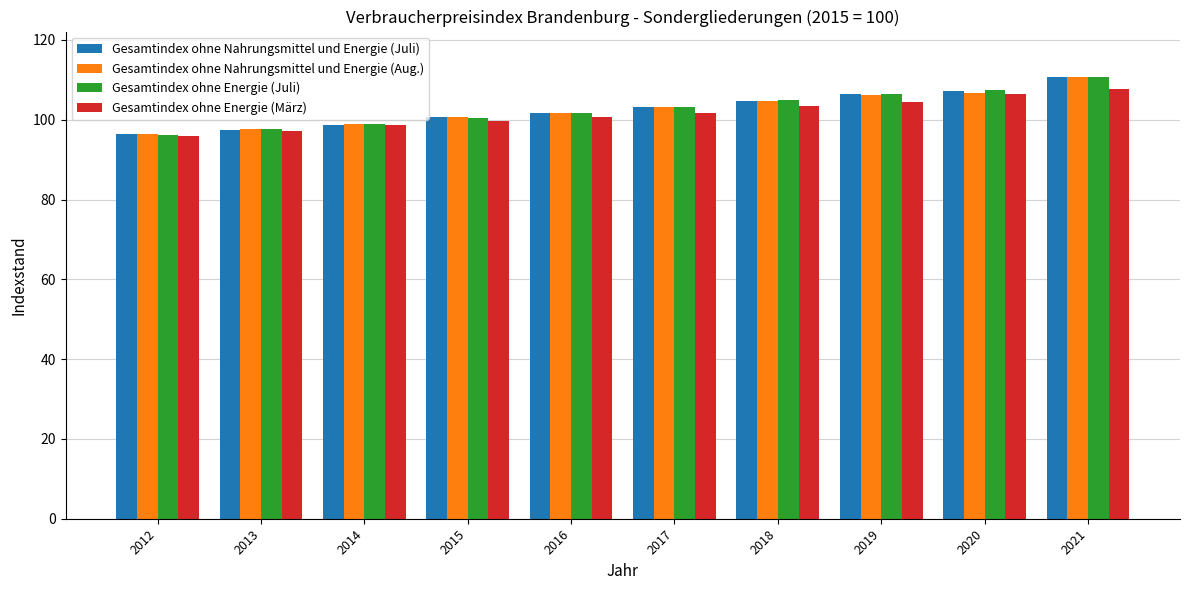

What is the maximum value shown in the chart?

110.8